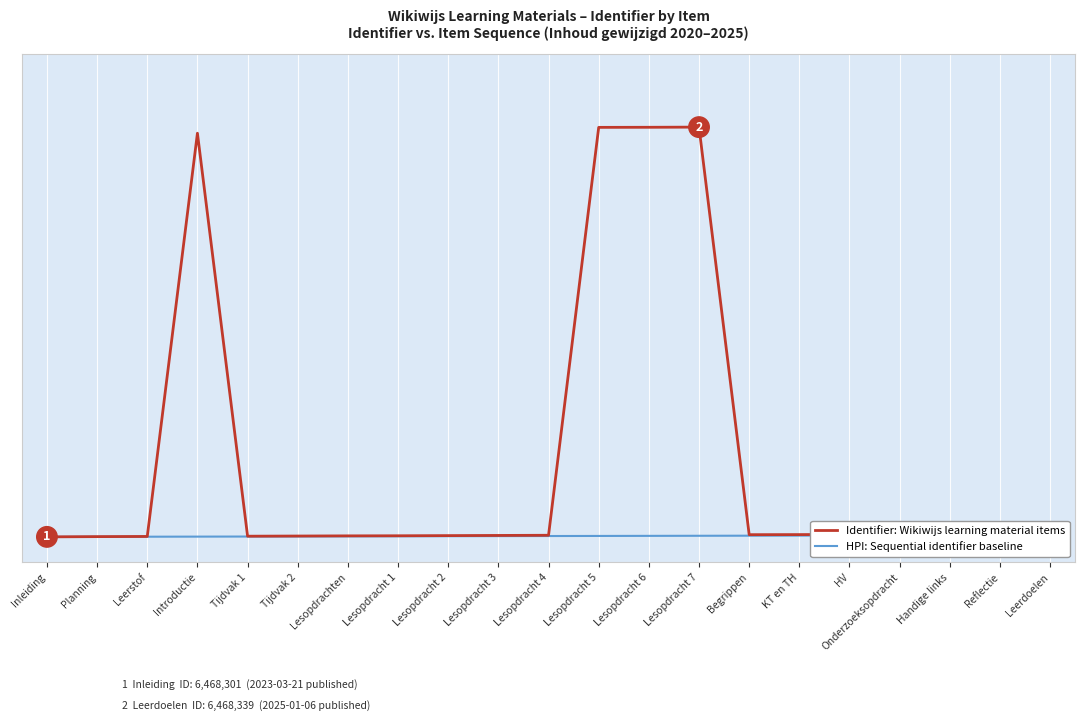

True or false: HPI: Sequential identifier baseline has more than 0 interior local peaks.

False